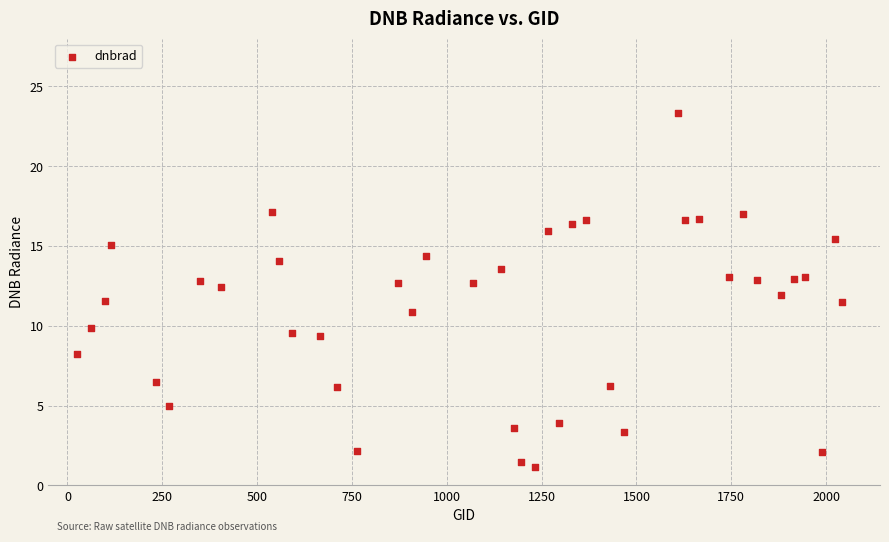

What is the range of Y values (max minus min)?

22.2